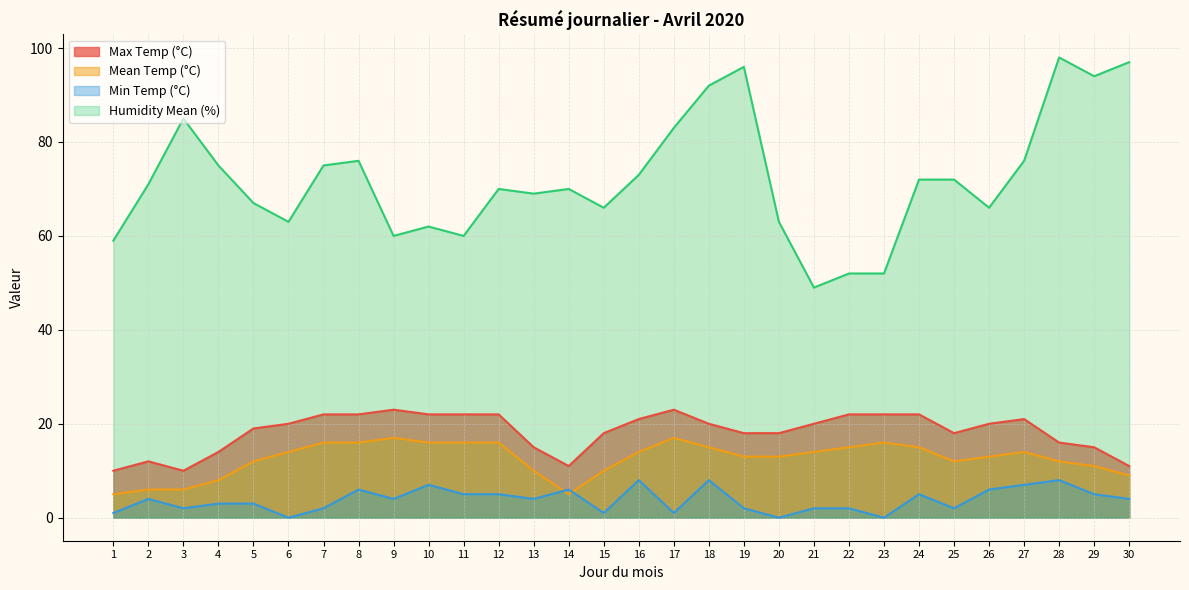

Where does the Mean Temp (°C) series first go above 14?

7